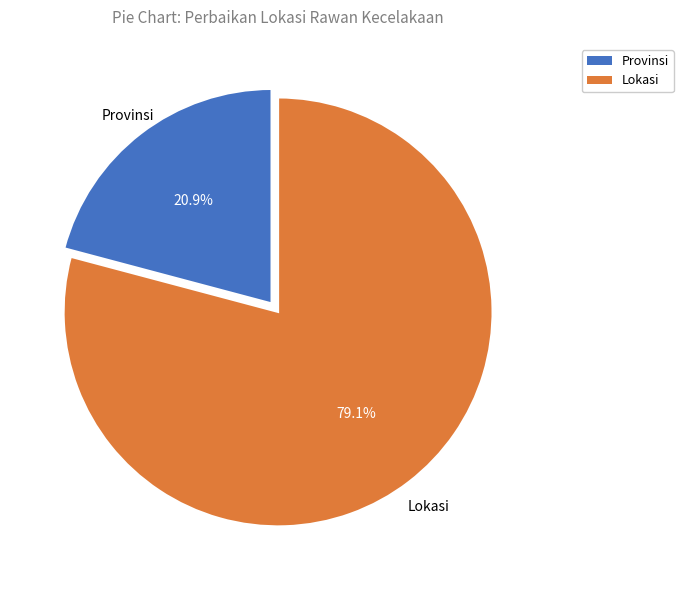

Is there a majority slice in this chart?

Yes